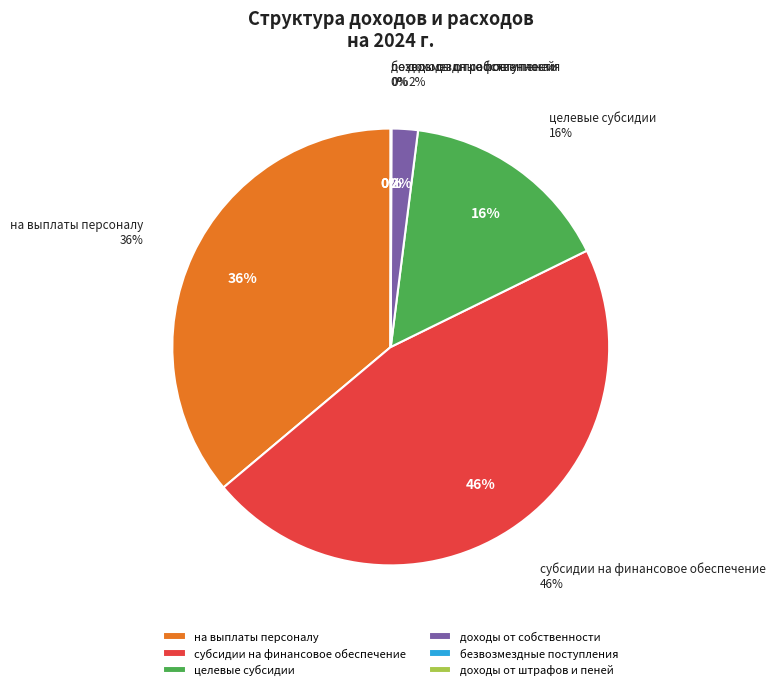

Count the number of slices in the pie.

6